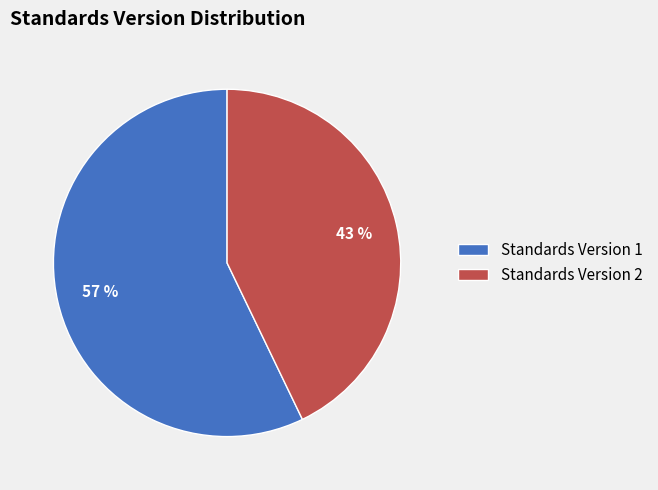

What is the ratio of the value at Standards Version 1 to the value at Standards Version 2?

1.3